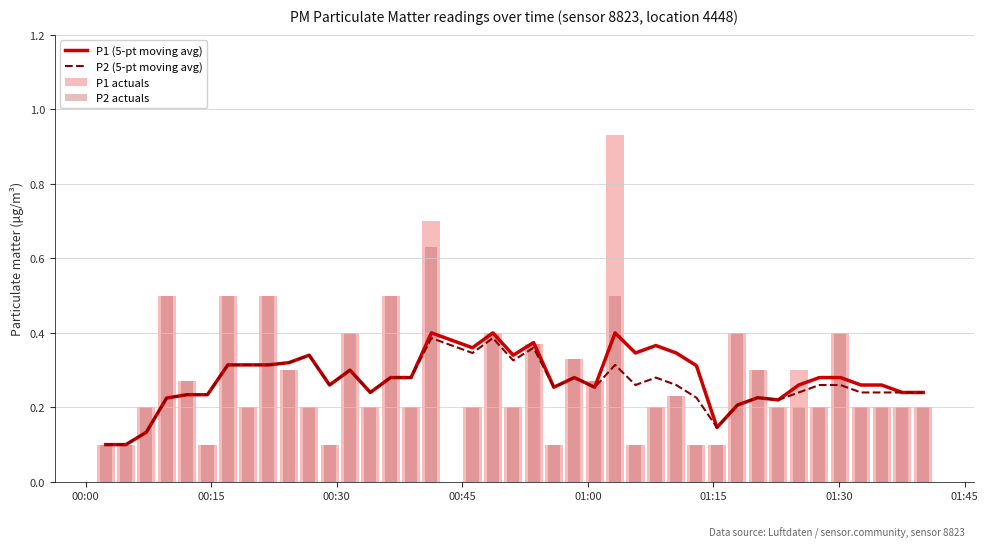

Which series has the largest range (max minus min)?

P1 actuals